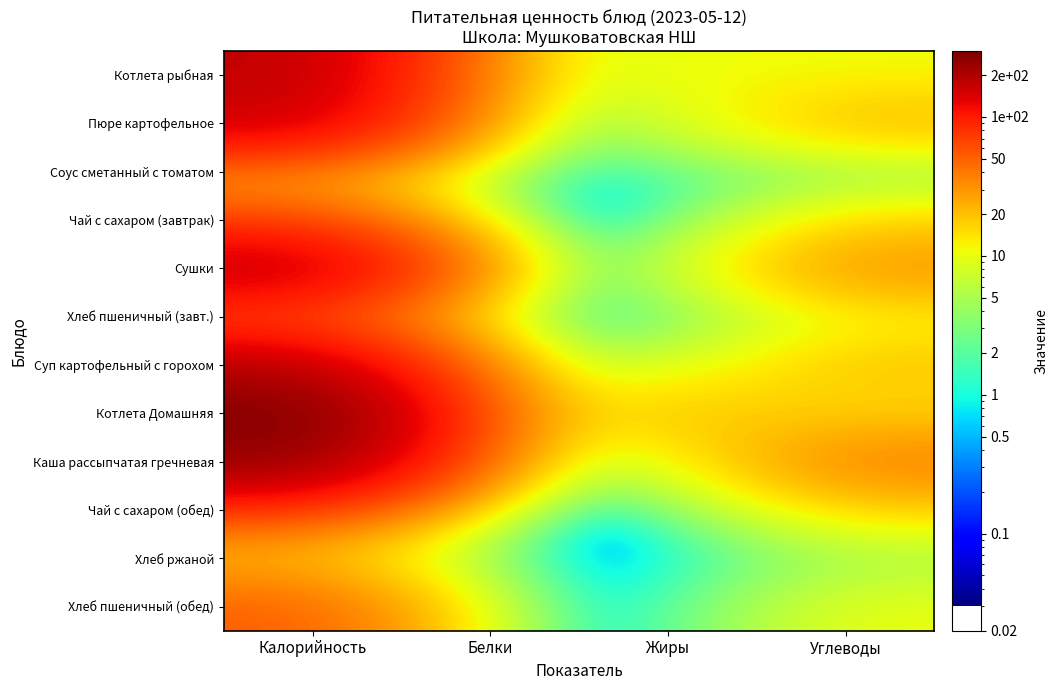

At which category is the sum across all series the highest?

Калорийность